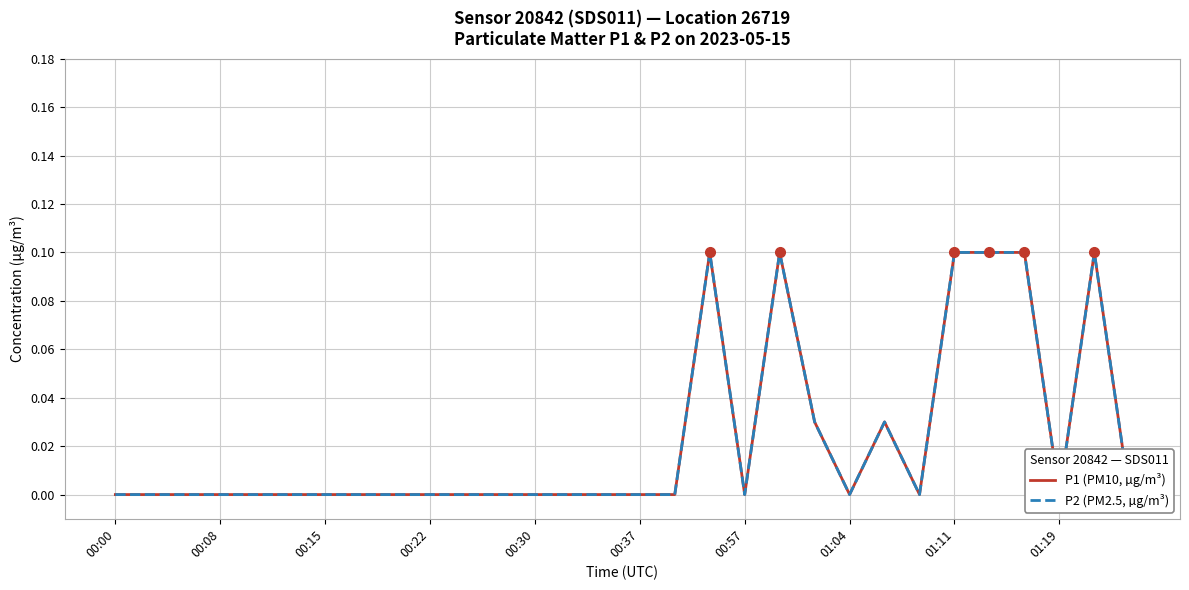

At which label is P1 (PM10, µg/m³) closest to 0?

00:00